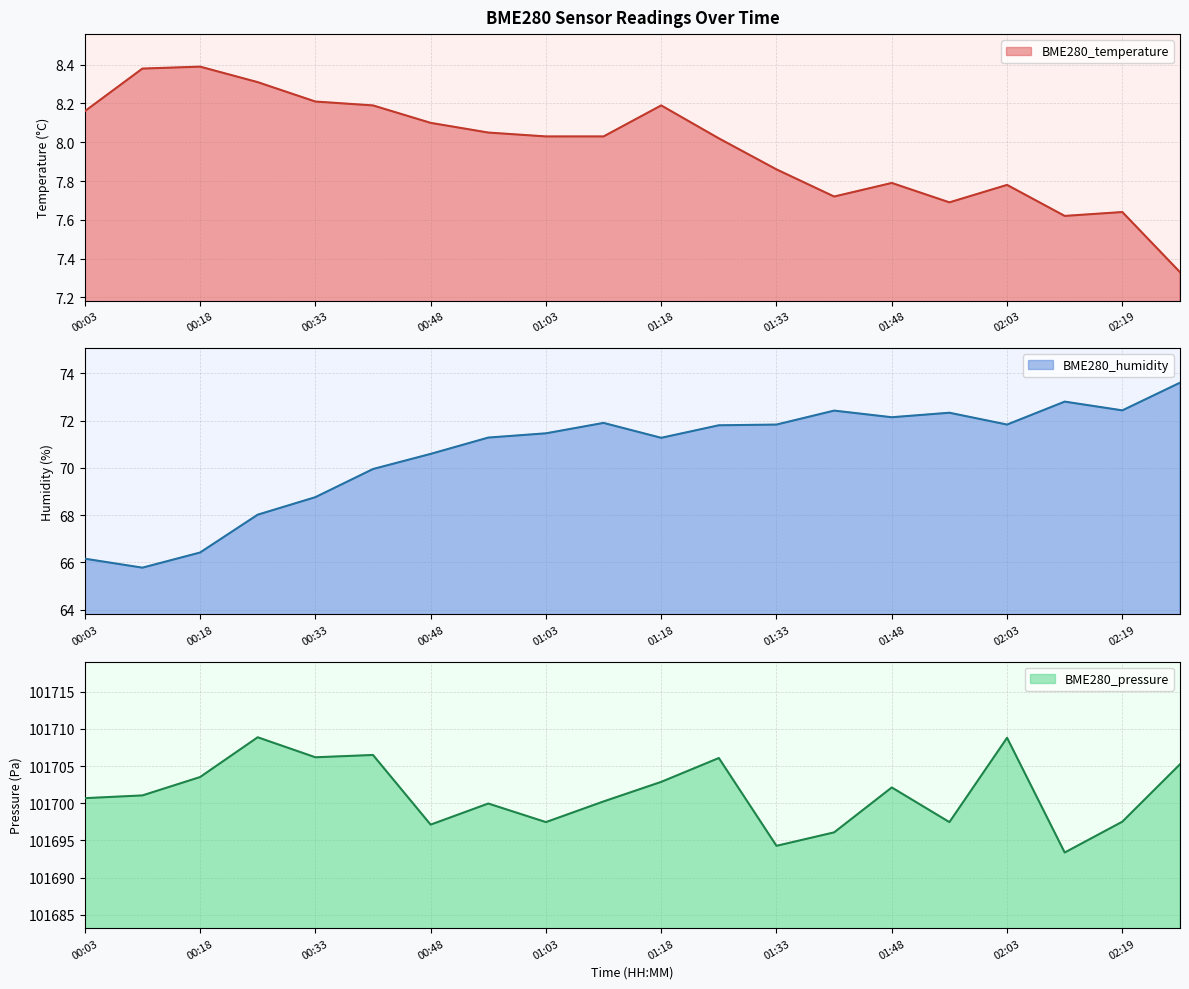

True or false: BME280_pressure has a value of 167094.6 at 00:18.

False